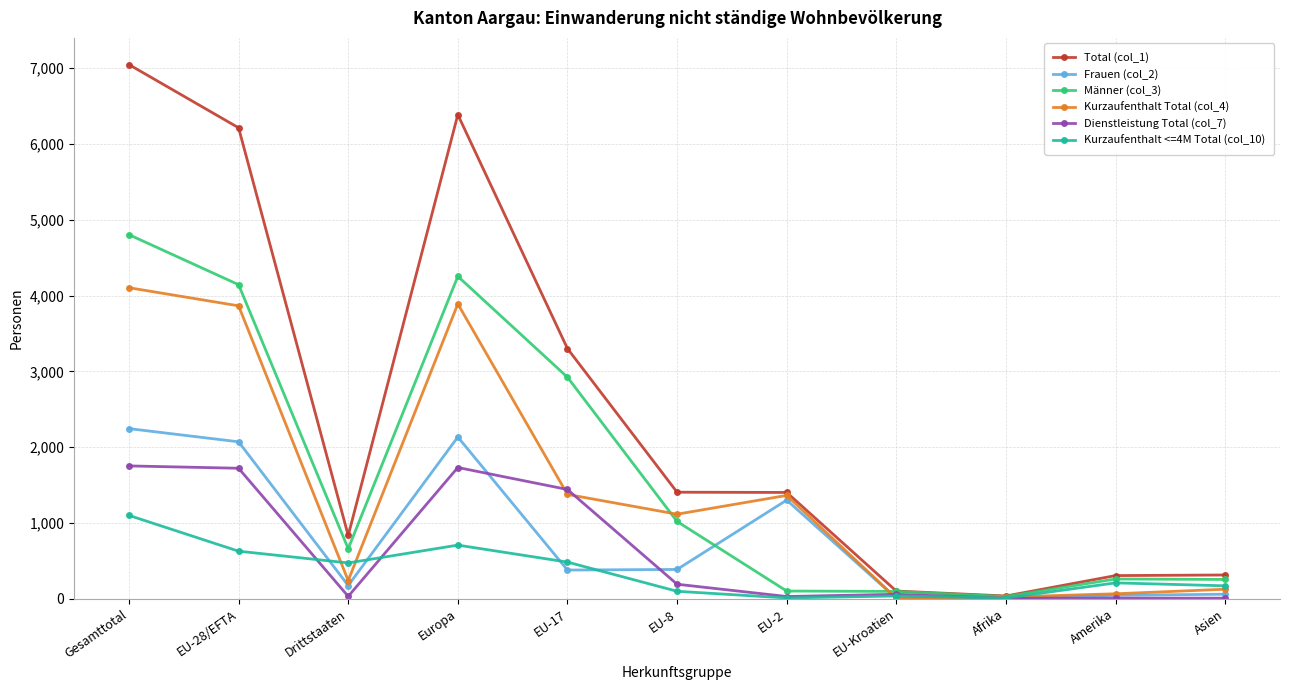

At which category is the sum across all series the highest?

Gesamttotal